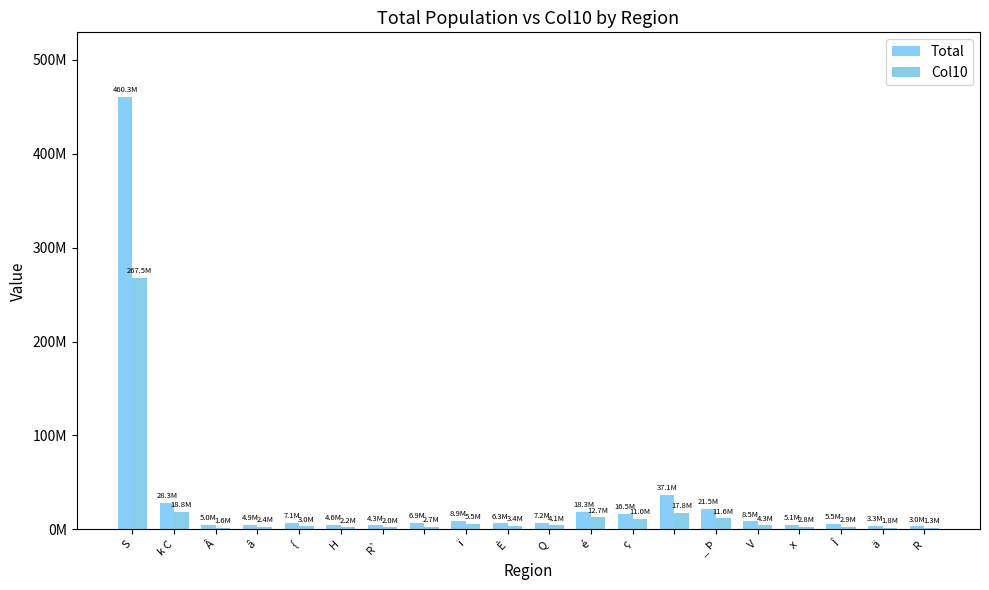

Where is Col10 nearest to the value 134414701?

k C